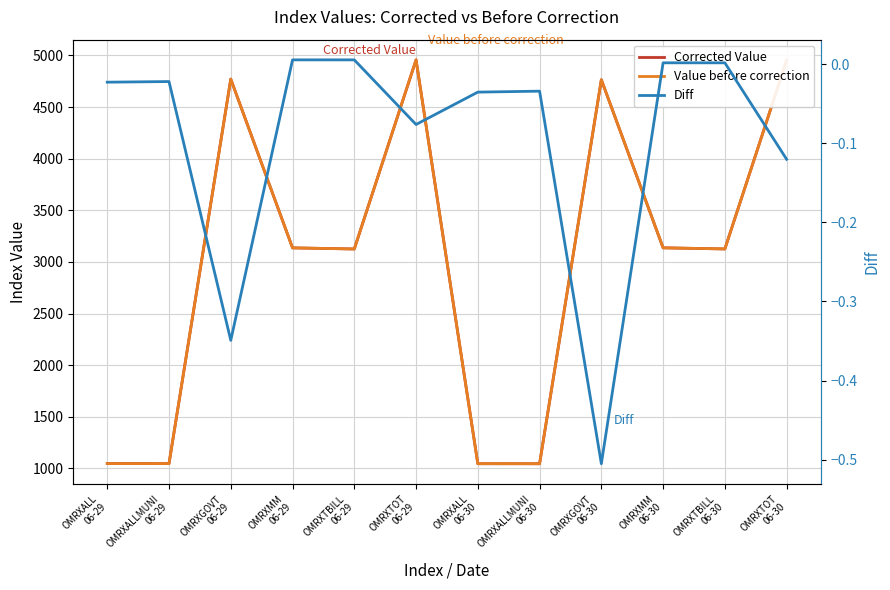

What is the difference between the maximum and minimum values in the Value before correction series?

3911.6